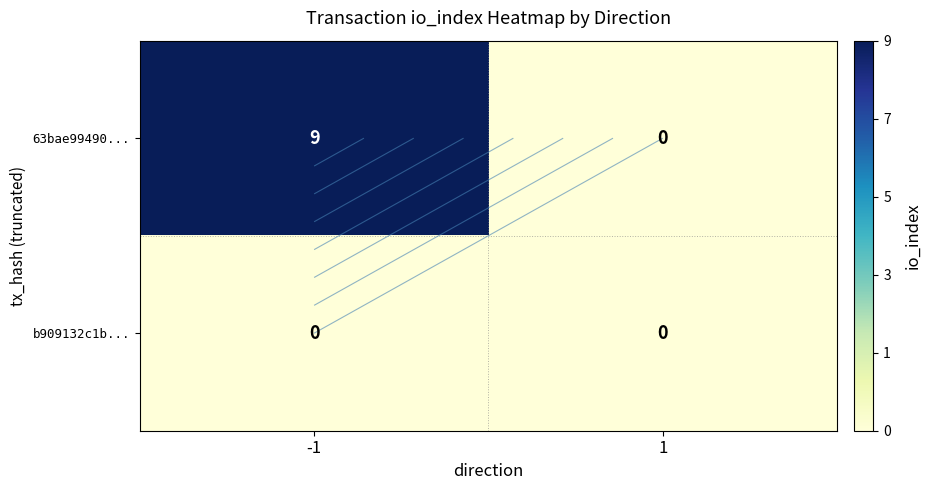

At how many categories does at least one series exceed 7?

1